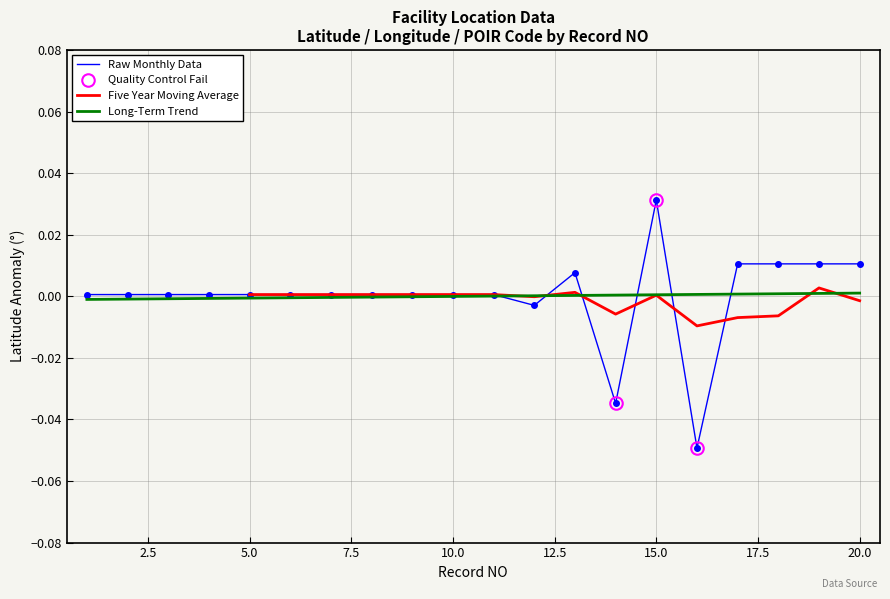

True or false: Longitude has a value of -0.0 at 12.

True